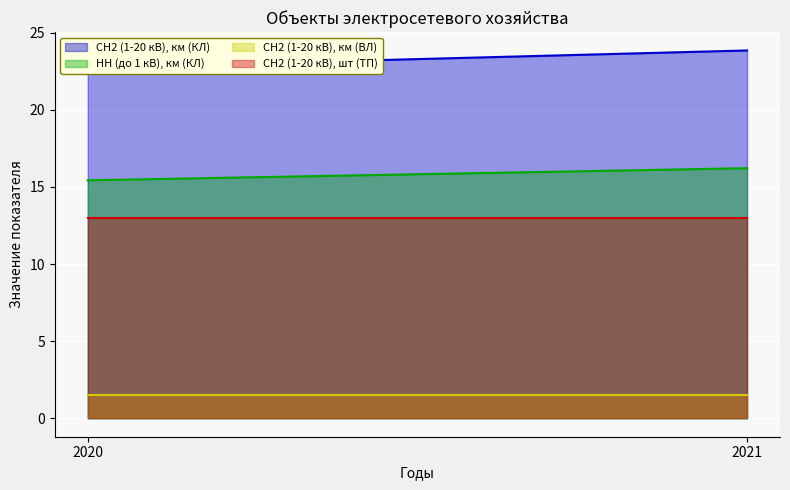

Which series changed the most between 2020 and 2021?

СН2 (1-20 кВ), км (КЛ)